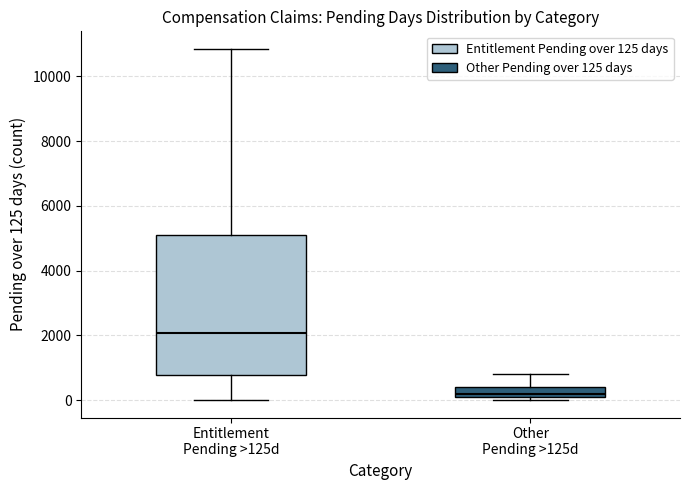

Which box has the highest median line?

Entitlement Pending >125d